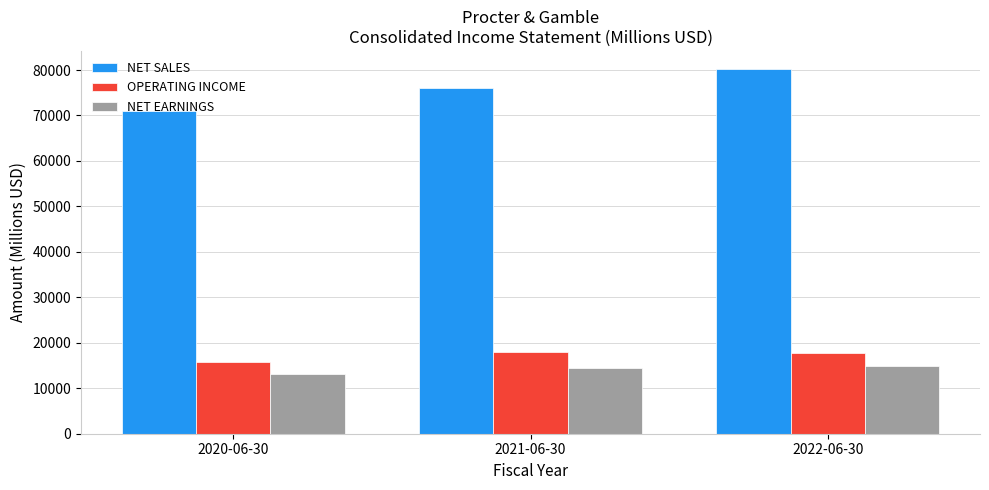

What are all the series names shown in the legend?

NET SALES, OPERATING INCOME, NET EARNINGS